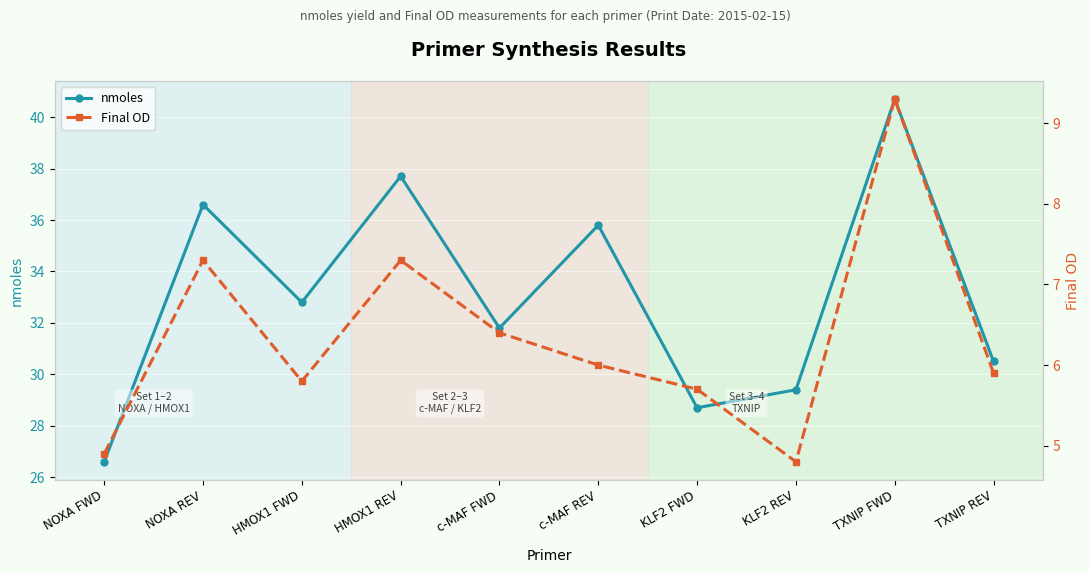

What is the sum of the nmoles values at TXNIP FWD and c-MAF REV?

76.5